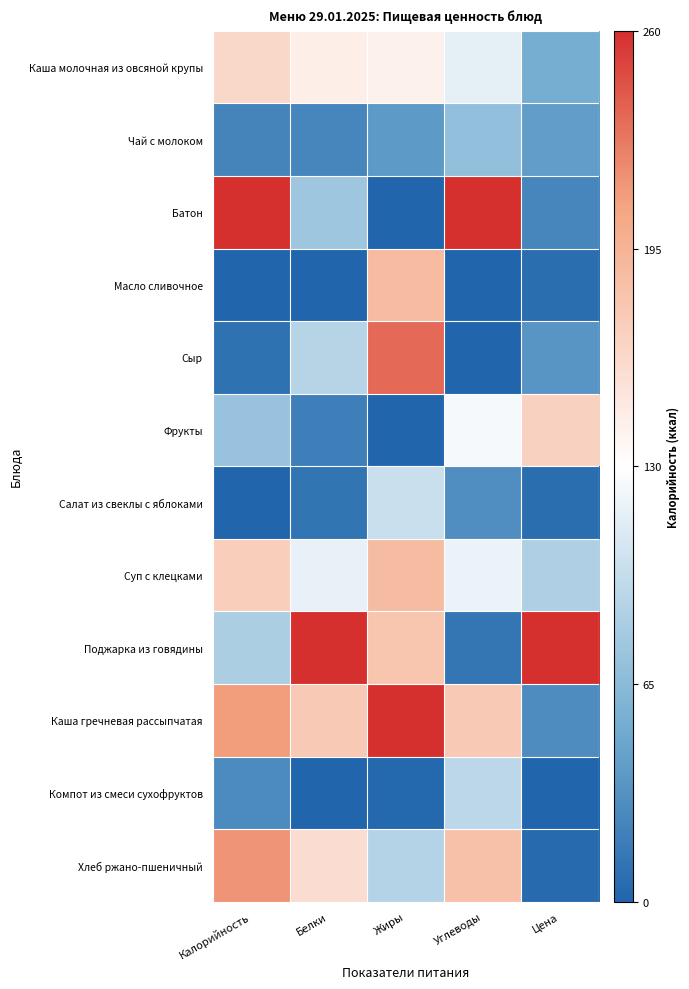

What is the spread (max minus min) of values at Калорийность?

1.0